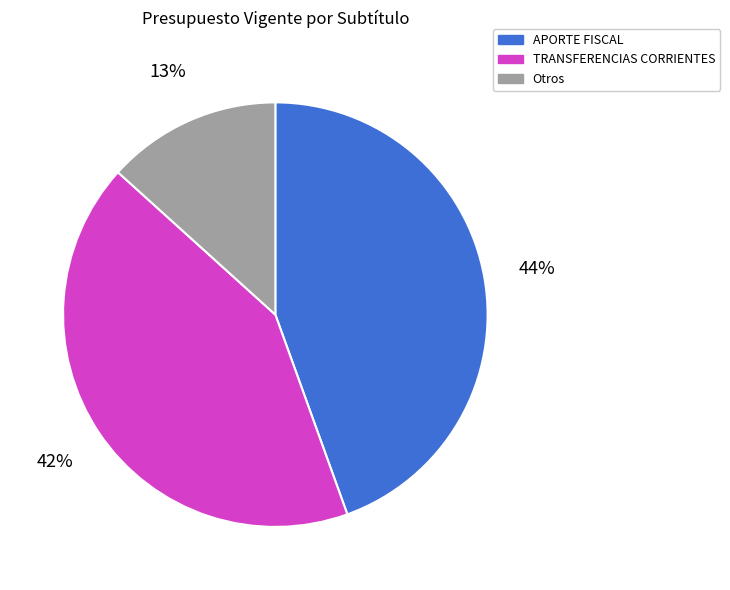

Is there any slice that represents more than half of the pie?

No